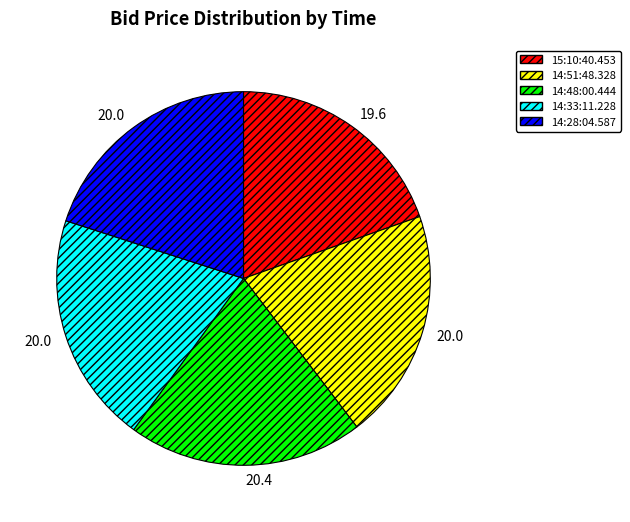

Do 14:33:11.228 and 14:28:04.587 together represent more than half of the pie?

No